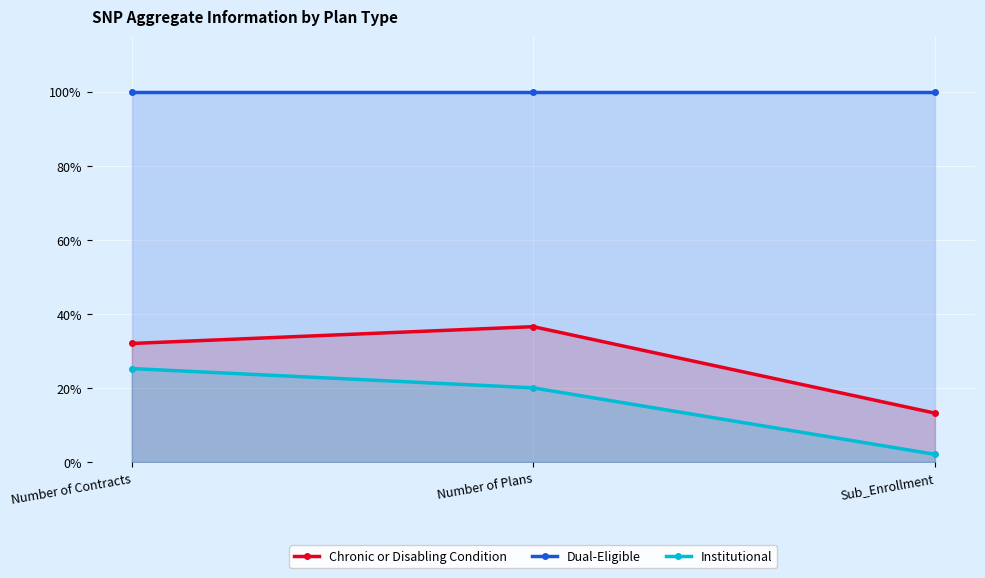

What are all the series names shown in the legend?

Chronic or Disabling Condition, Dual-Eligible, Institutional